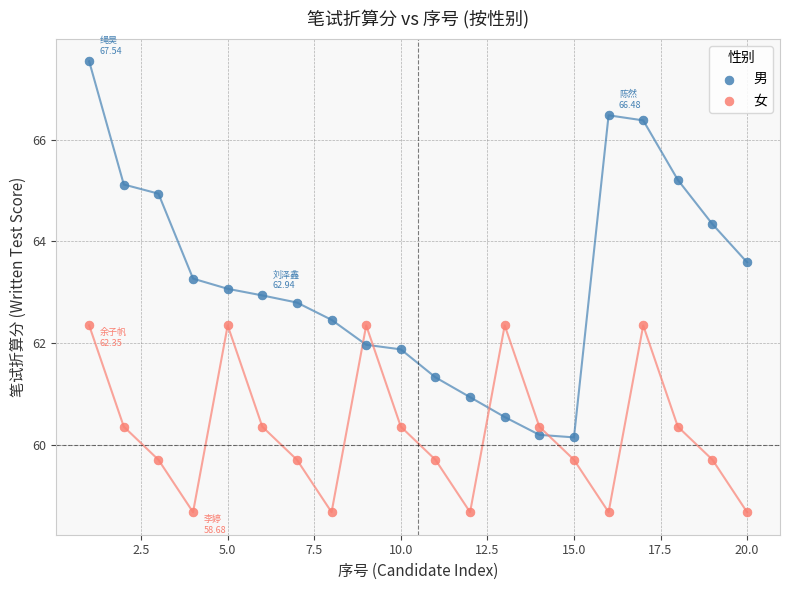

Which series reaches the minimum Y coordinate?

女